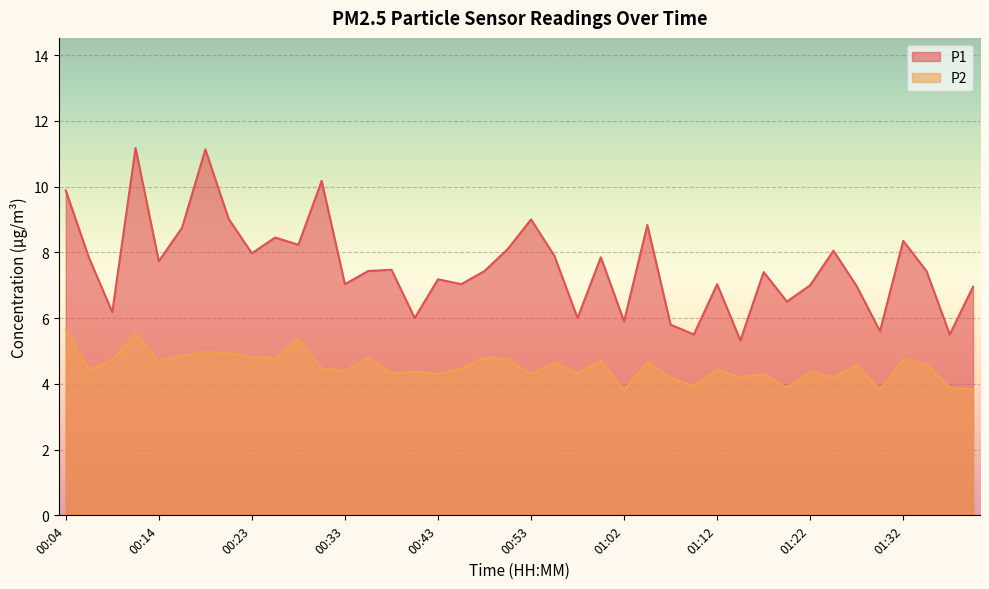

Which series has the widest spread of values?

P1